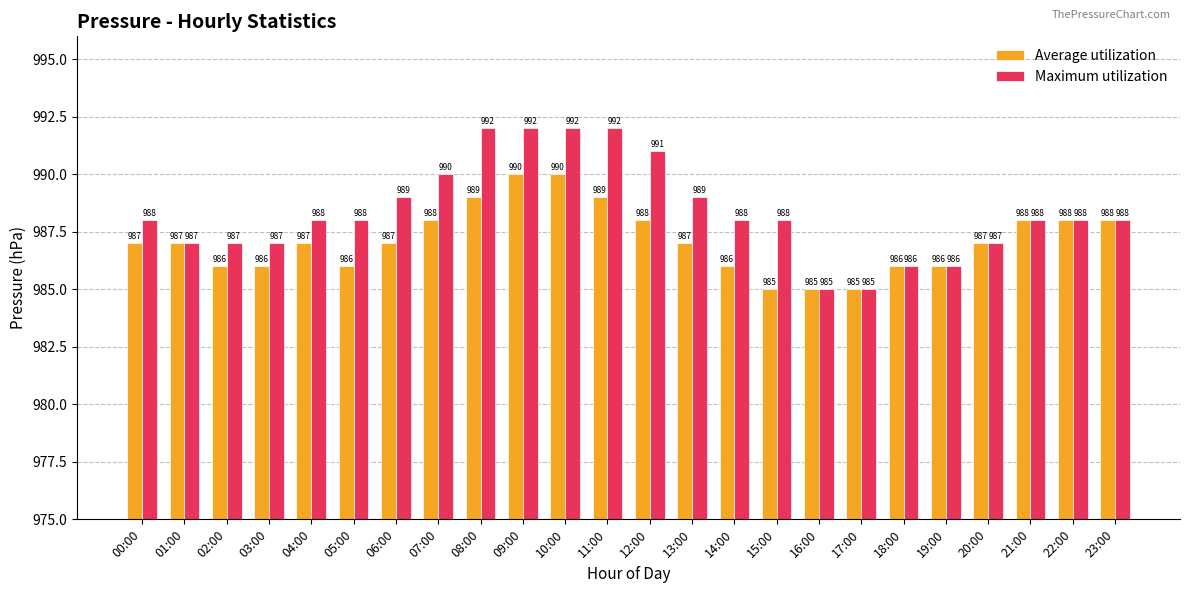

What is the highest value of the Maximum utilization series?

992